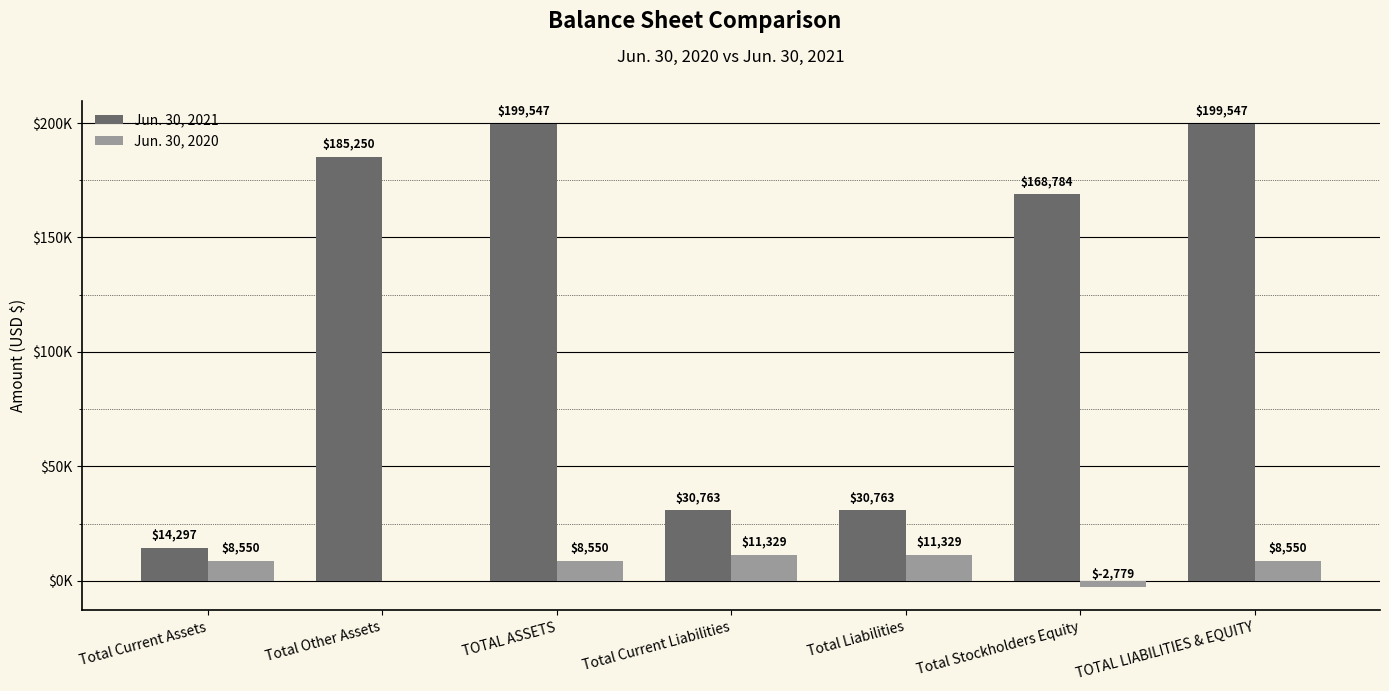

Are the bars grouped side by side (vs. stacked)?

Yes